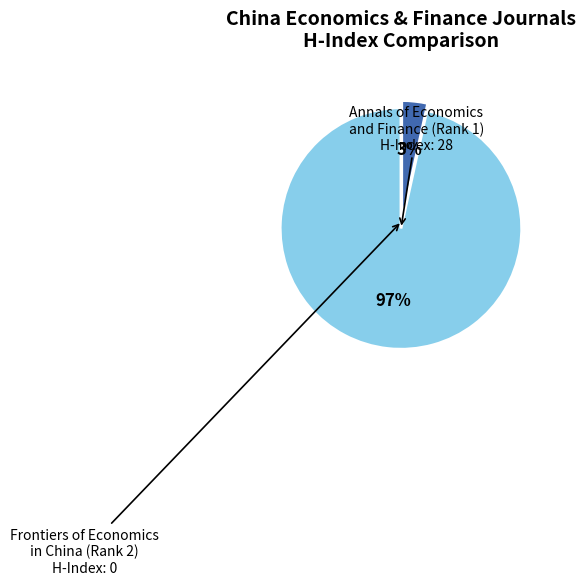

Is there a majority slice in this chart?

Yes